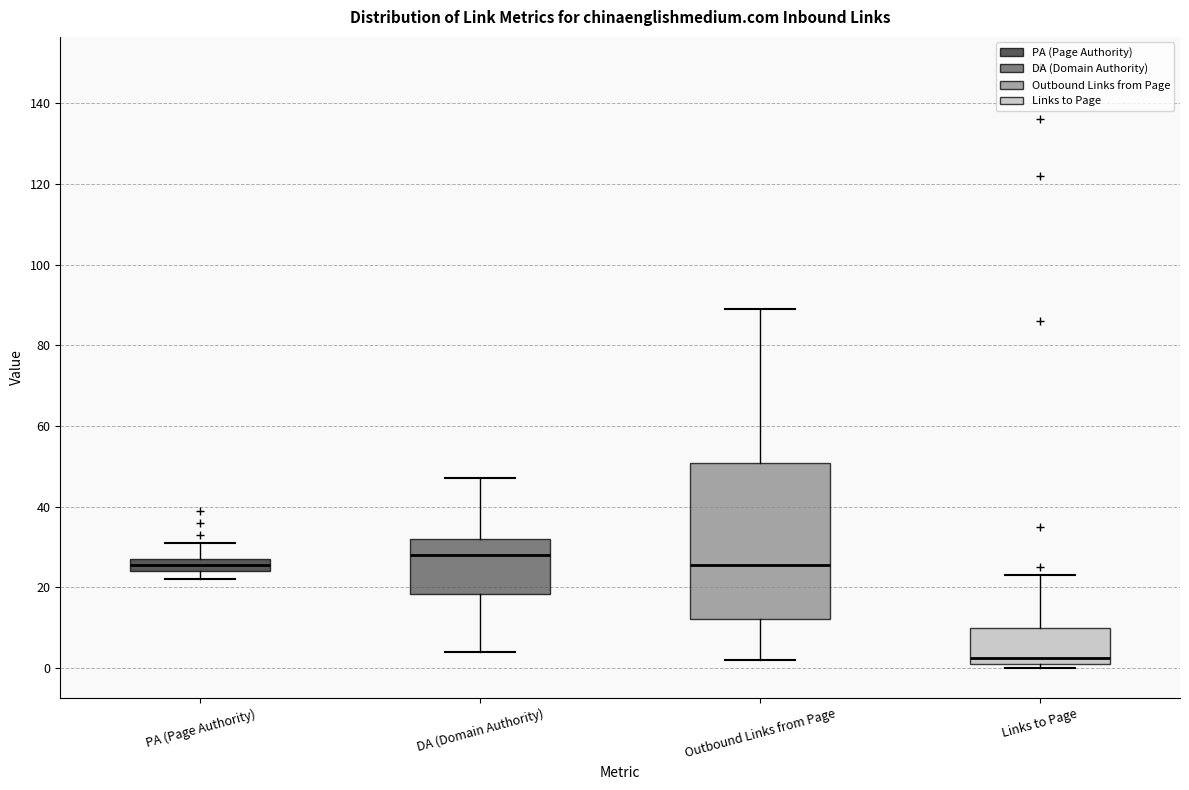

Reading left to right, read every box against the y-axis: the position of its median line, the range the box covers, and the ends of its whiskers. The values are not printed on the chart, so give them approximately, as read against the axis.

PA (Page Authority): median 26, box 24 to 28, whiskers 22 to 32
DA (Domain Authority): median 28, box 18 to 32, whiskers 4 to 48
Outbound Links from Page: median 26, box 12 to 50, whiskers 2 to 90
Links to Page: median 2 (just above the box's lower edge), box 2 to 10, whiskers 0 to 24